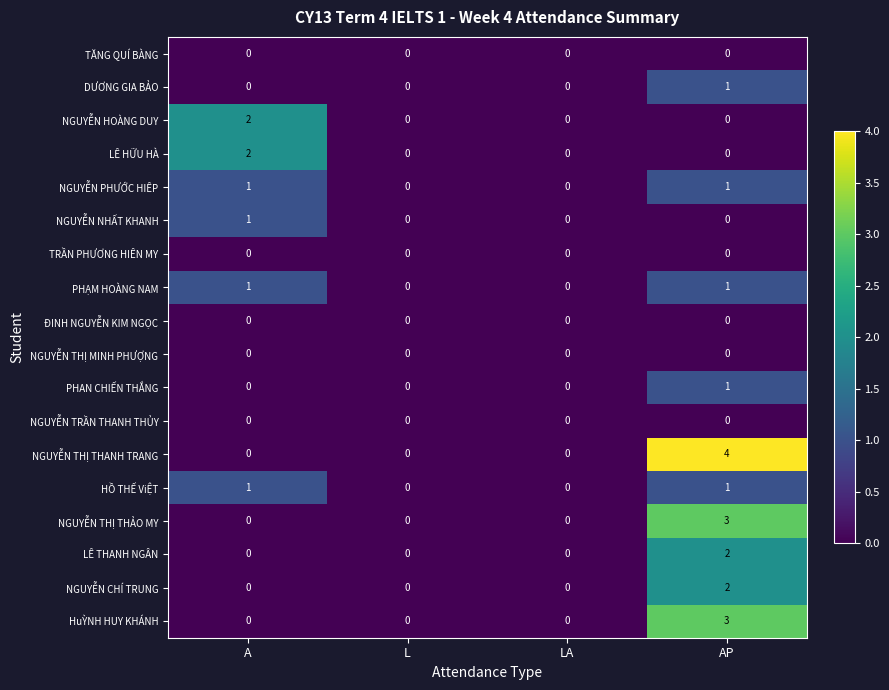

Which series changed the most between A and AP?

NGUYỄN THỊ THANH TRANG